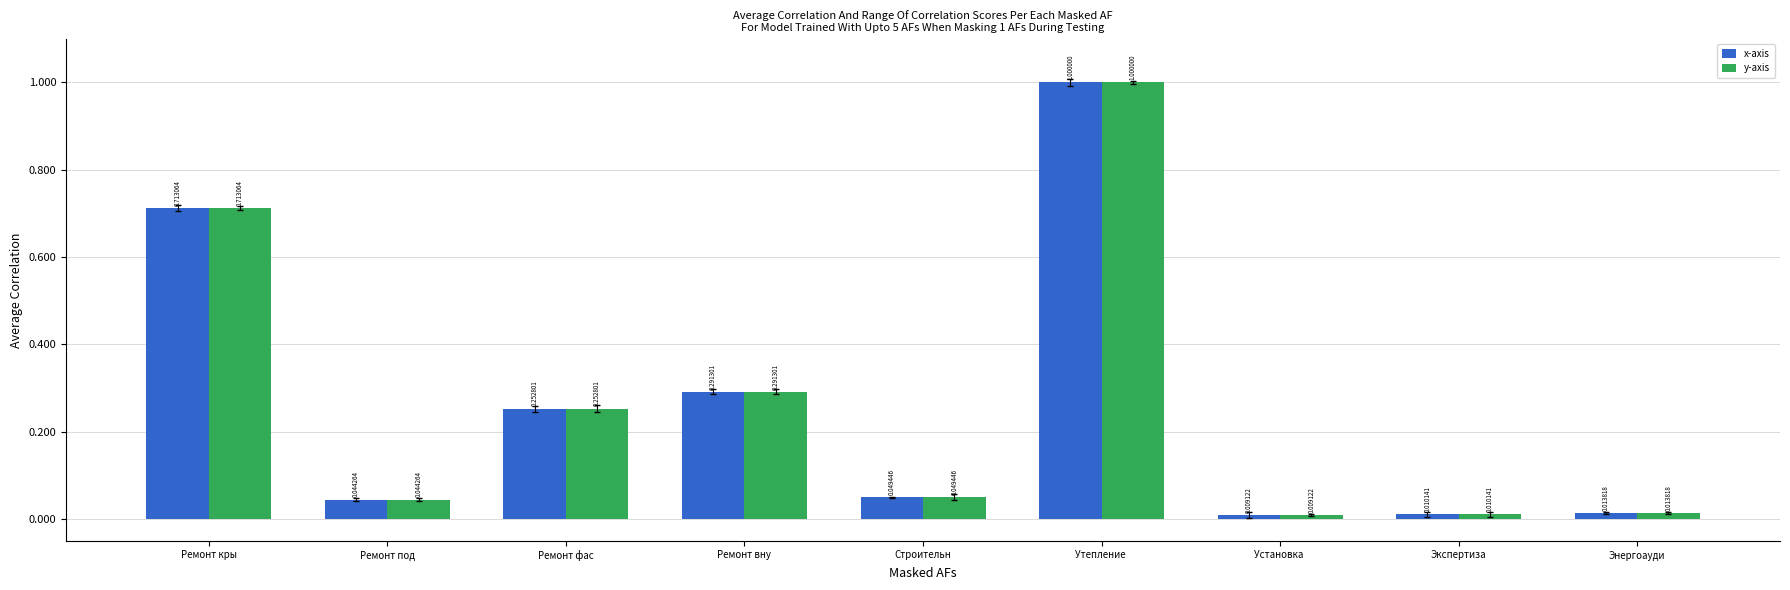

At which category is the sum across all series the highest?

Утепление 